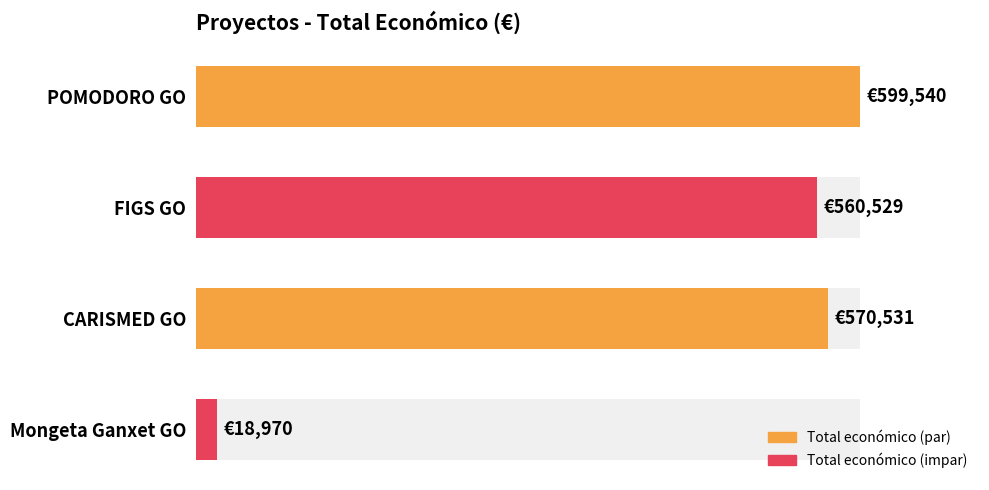

Is it true that the value at FIGS GO is 560529?

True